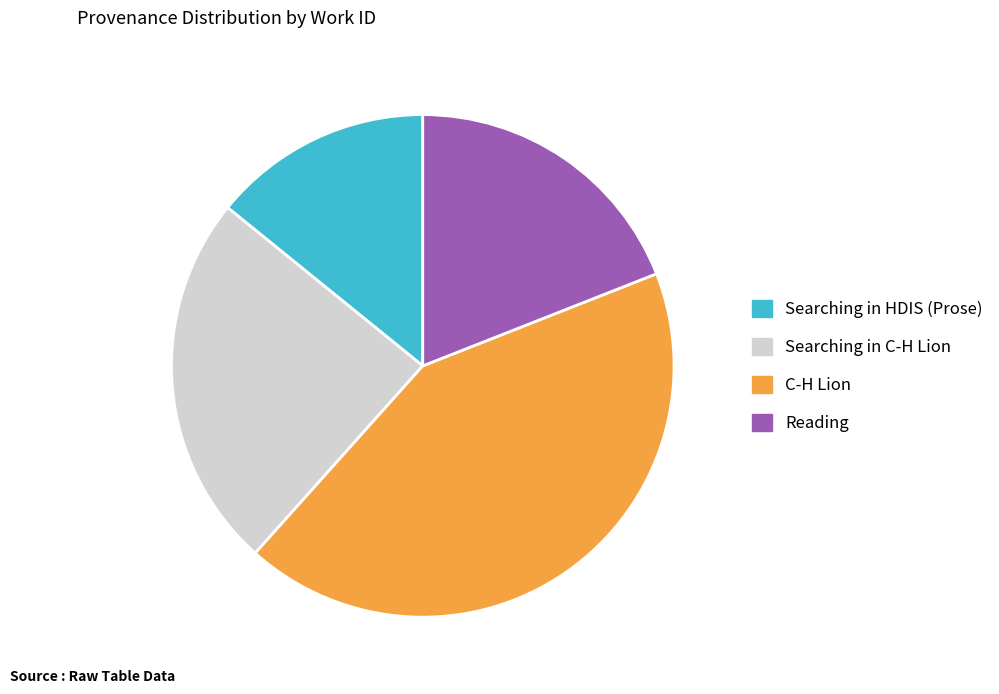

Combined, do Searching in HDIS (Prose) and Reading account for over 50%?

No